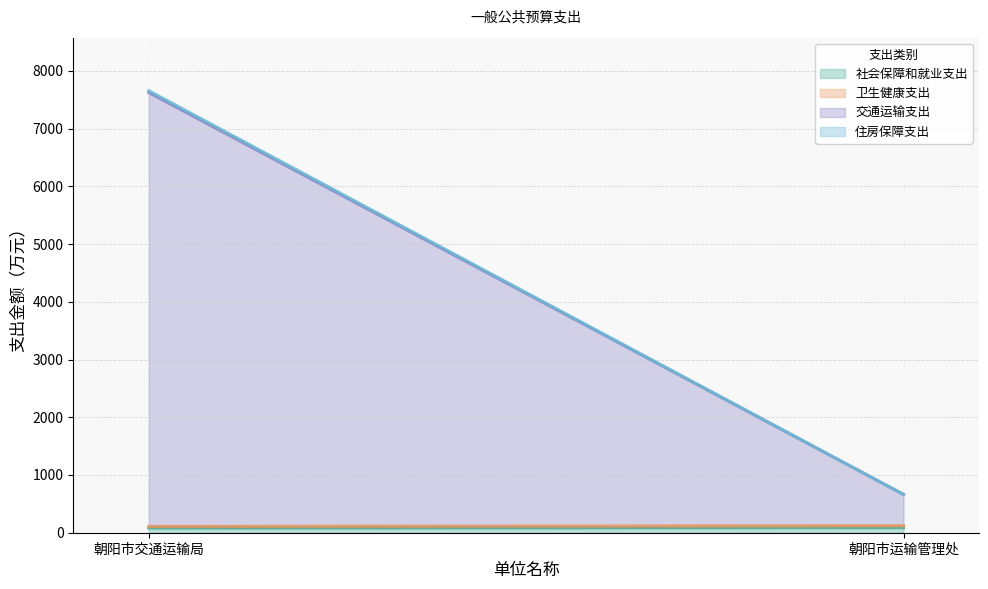

Does the chart display data point markers on the line(s)?

No